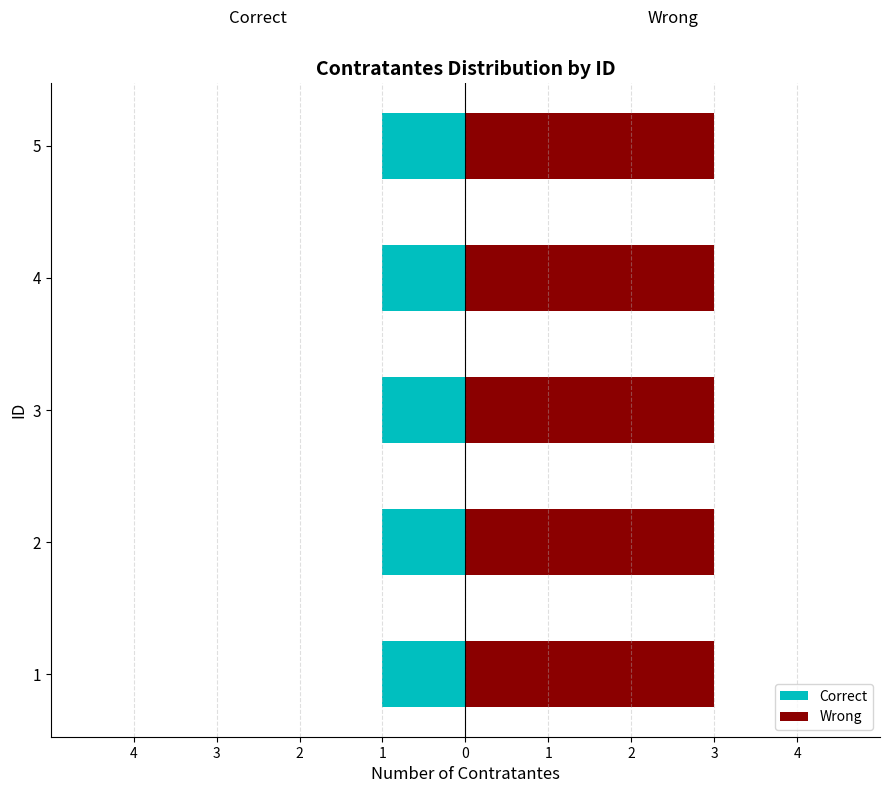

What is the sum of all Correct values?

5